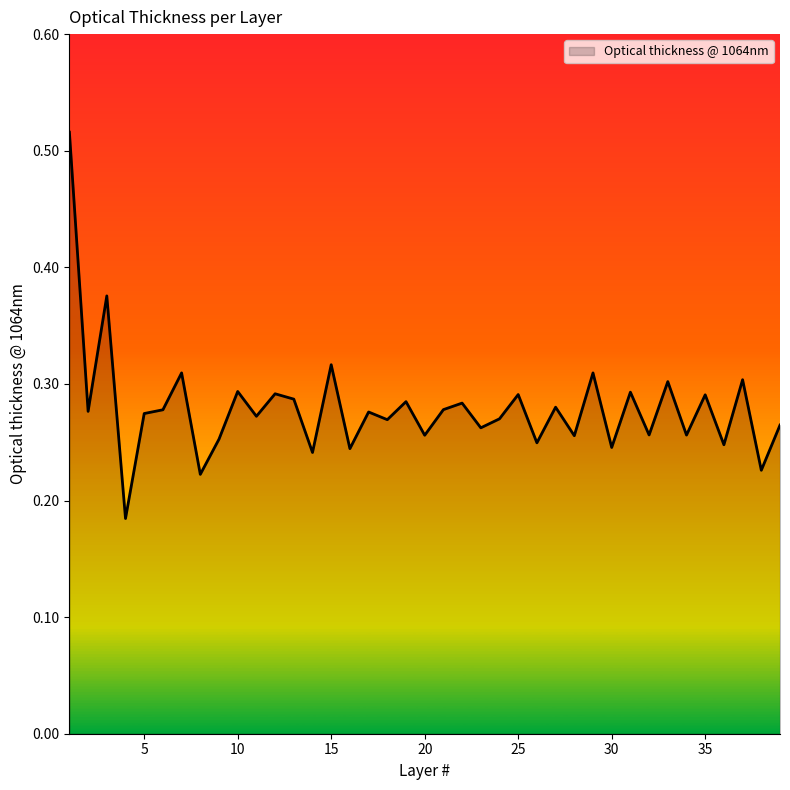

What is the average value?

0.3